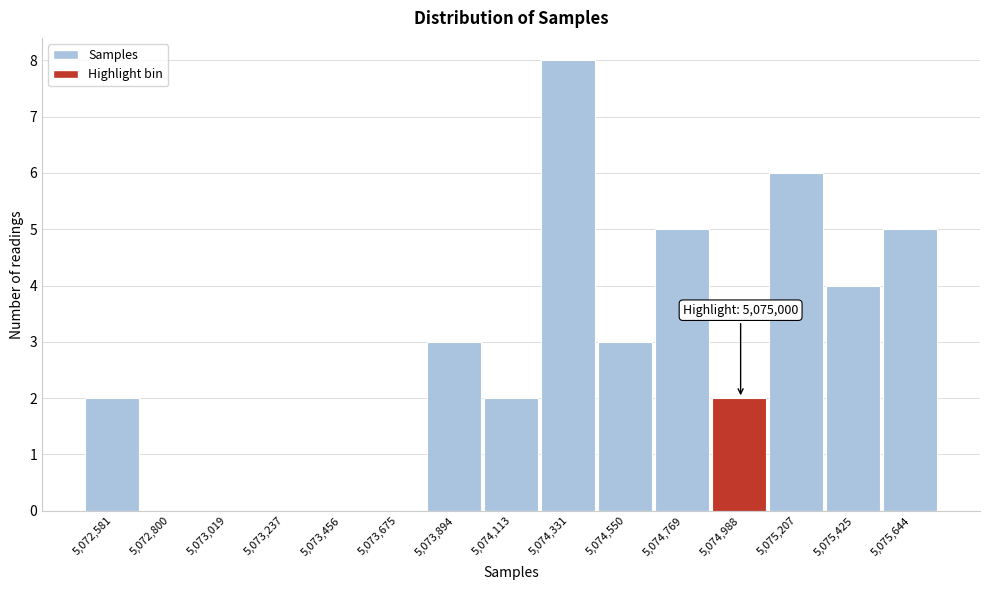

Over which range of the x-axis is the bar tallest?

5074200 to 5074450